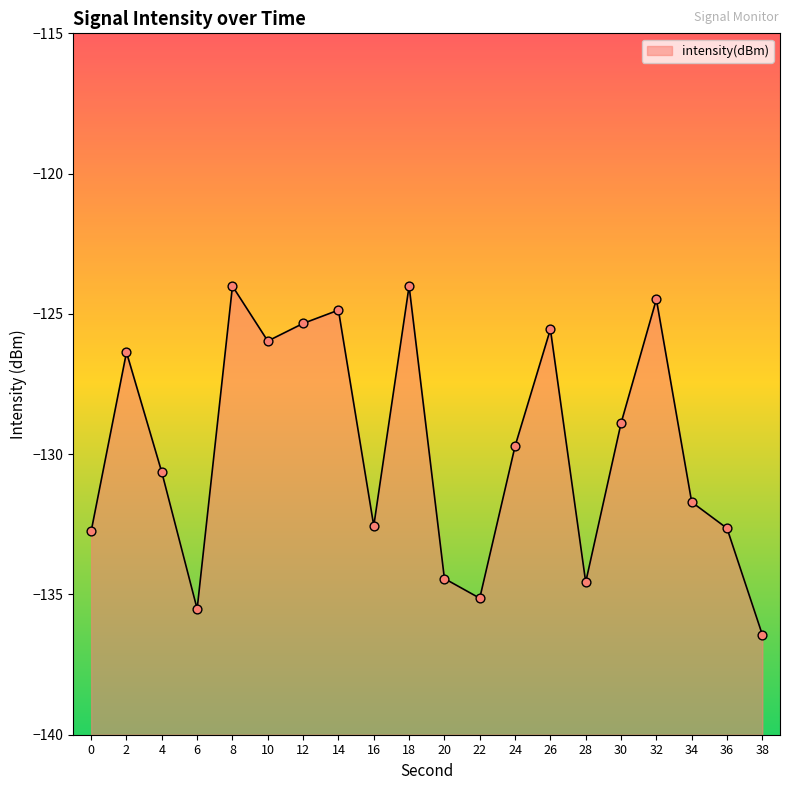

Between 24 and 28, which is larger?

24